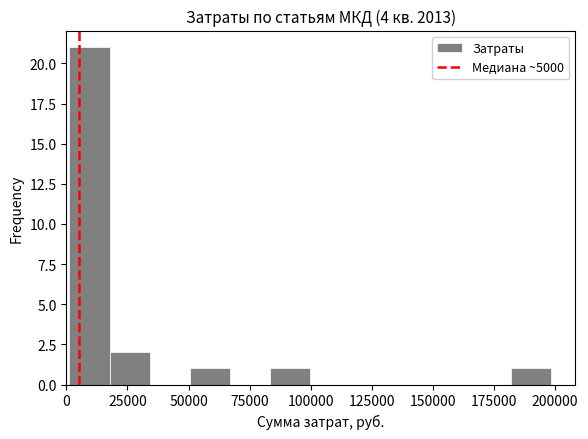

Around what value on the x-axis is the tallest bar? Give the approximate position of its centre, as read against the axis.

10000